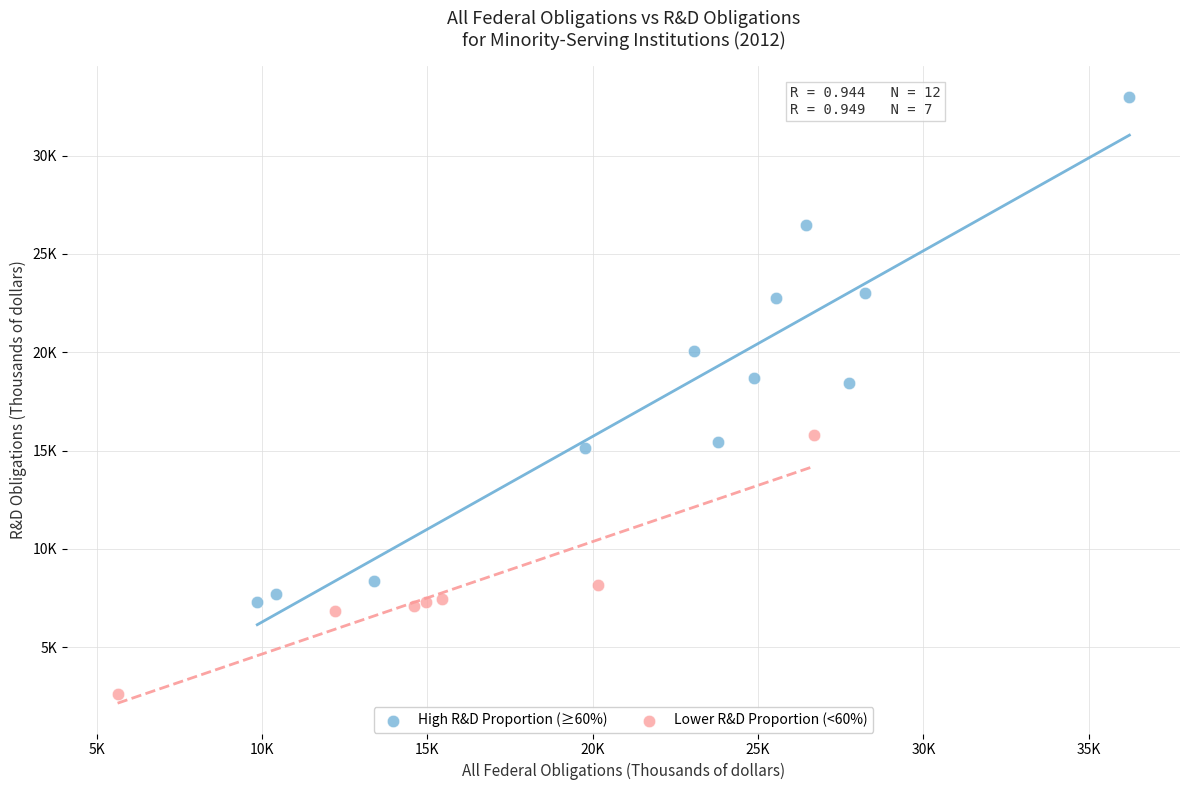

Which series has the widest spread of Y values?

High R&D Proportion (≥60%)